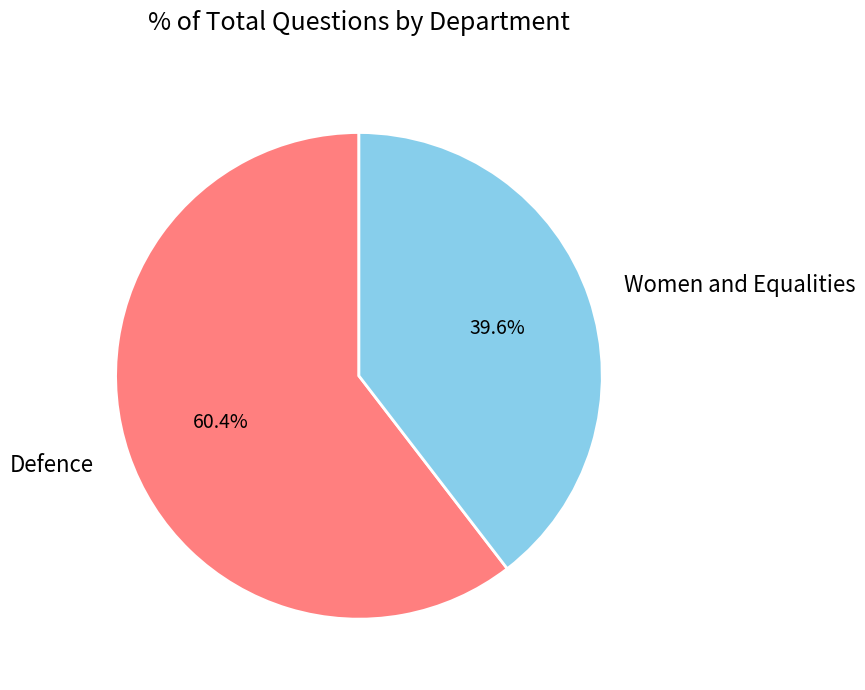

To the nearest percent, what is the average slice percentage?

50%